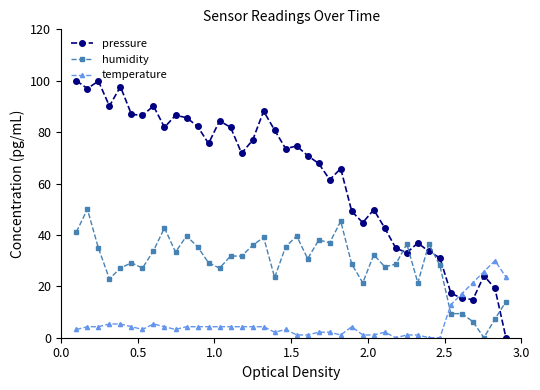

Which series has the largest range (max minus min)?

pressure